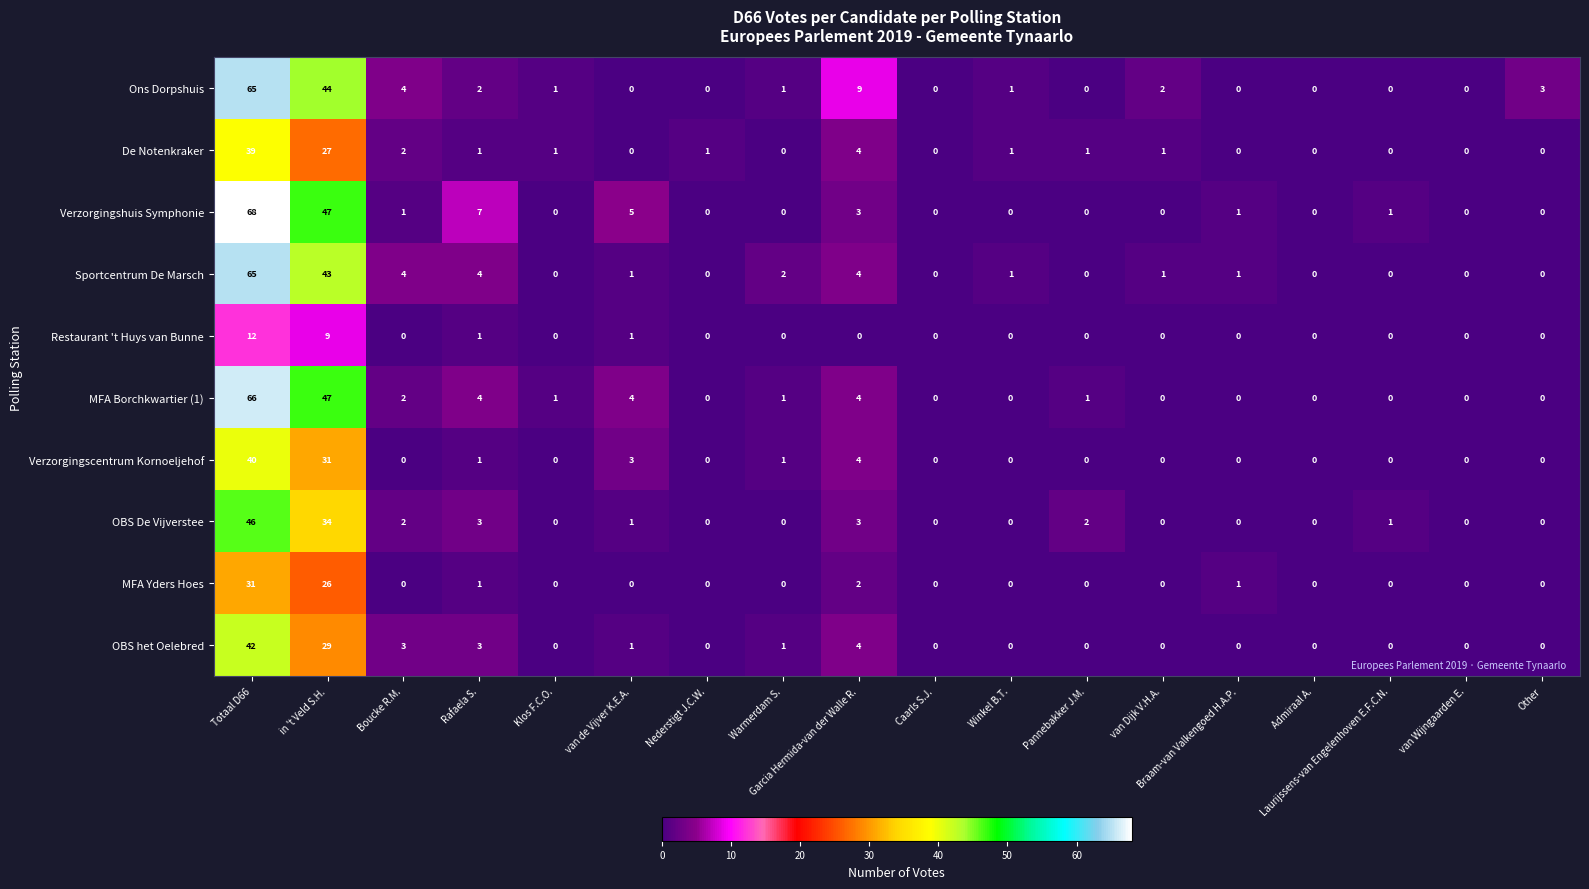

How many values in the Ons Dorpshuis series are below 1?

8